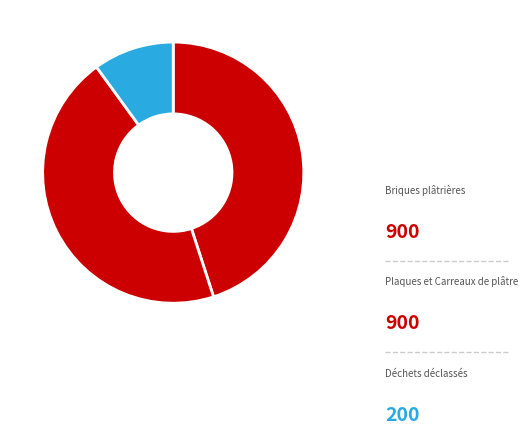

To the nearest percent, what is the difference between the largest and smallest slice percentages?

35%